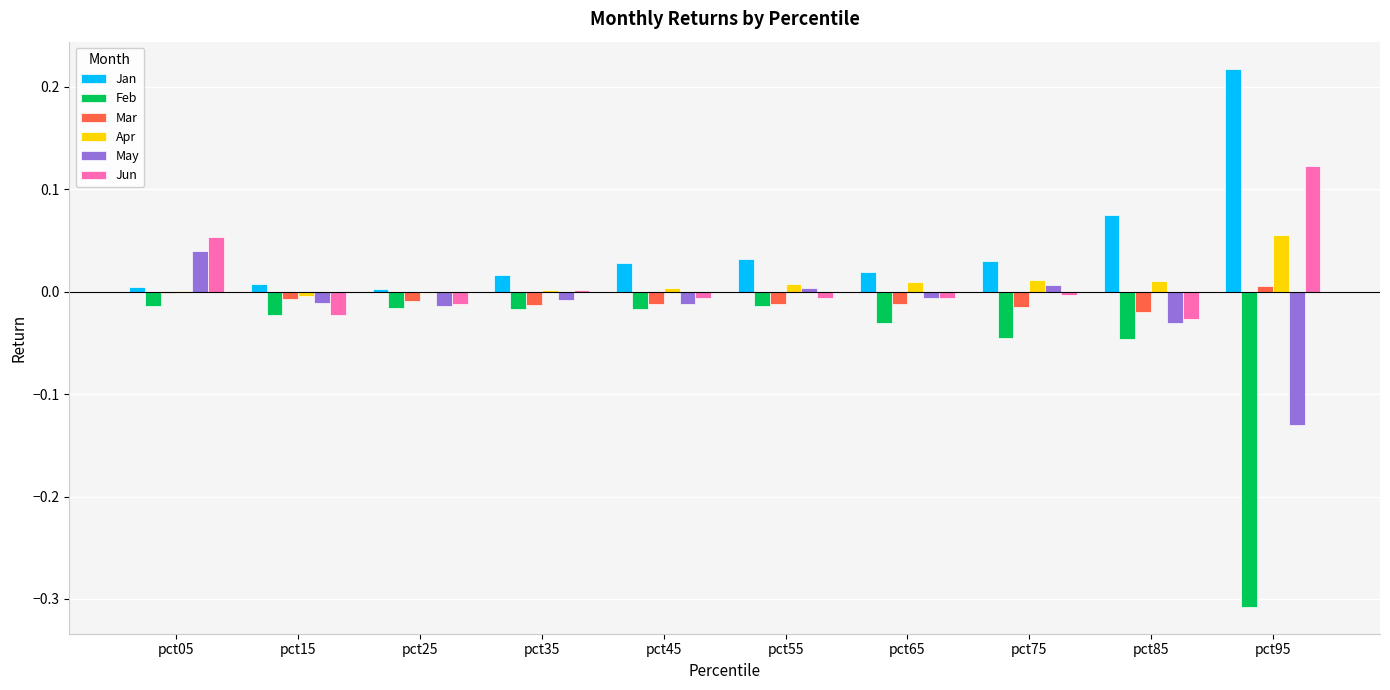

The value of Feb at pct55 is -0.0. True or false?

True